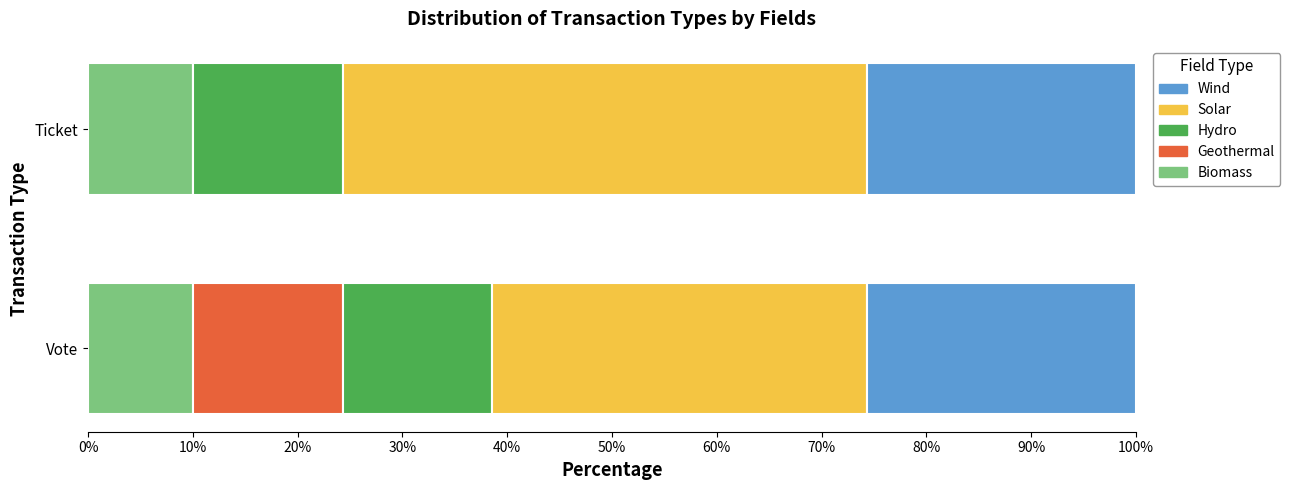

What is the sum of all Biomass values?

20.0